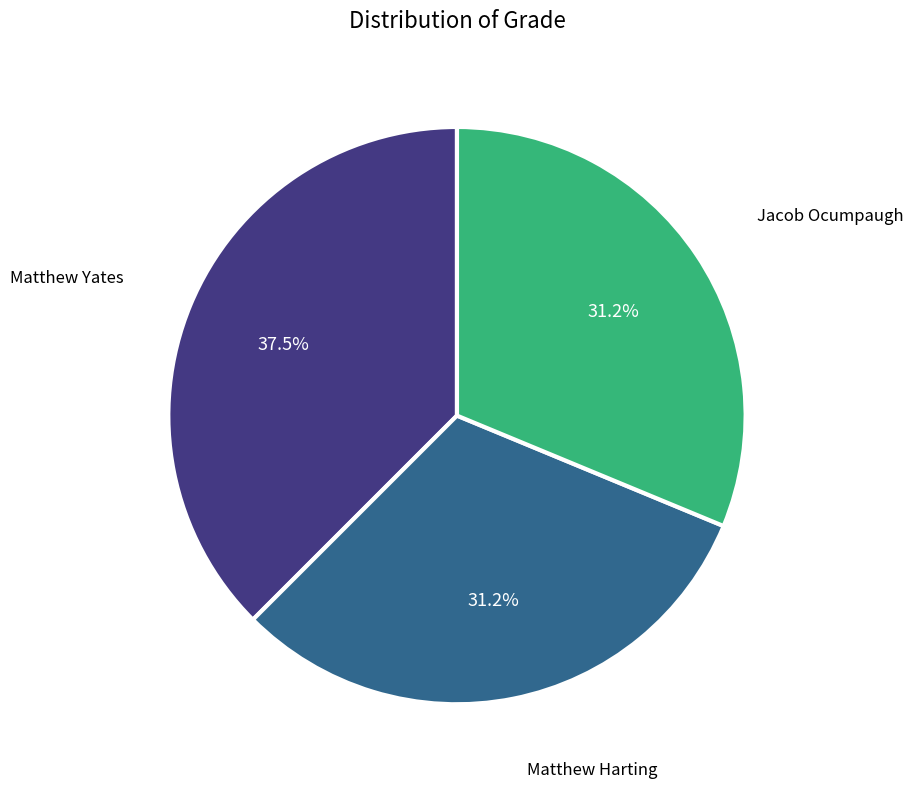

To the nearest percent, what is the average slice percentage?

33%